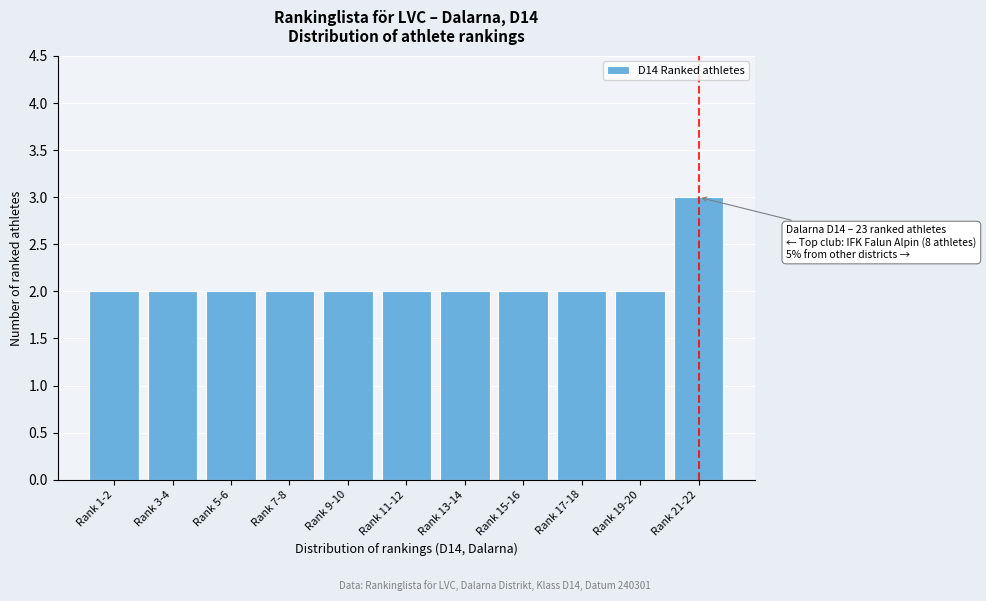

Reading left to right, transcribe all the data shown in this chart.

2	2	2	2	2	2	2	2	2	2	3